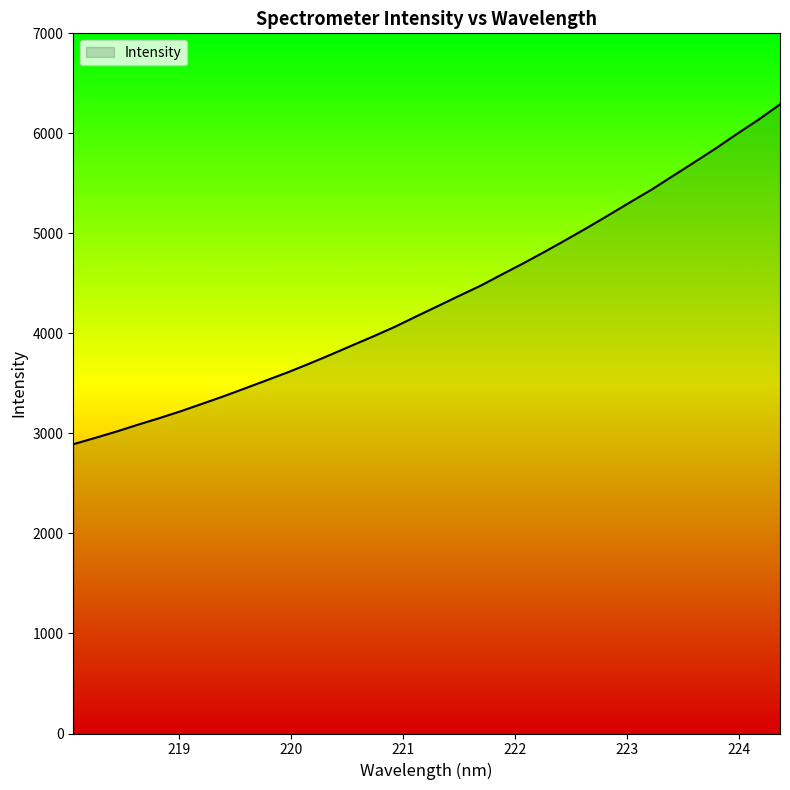

What is the difference between the maximum and minimum values?

3397.3